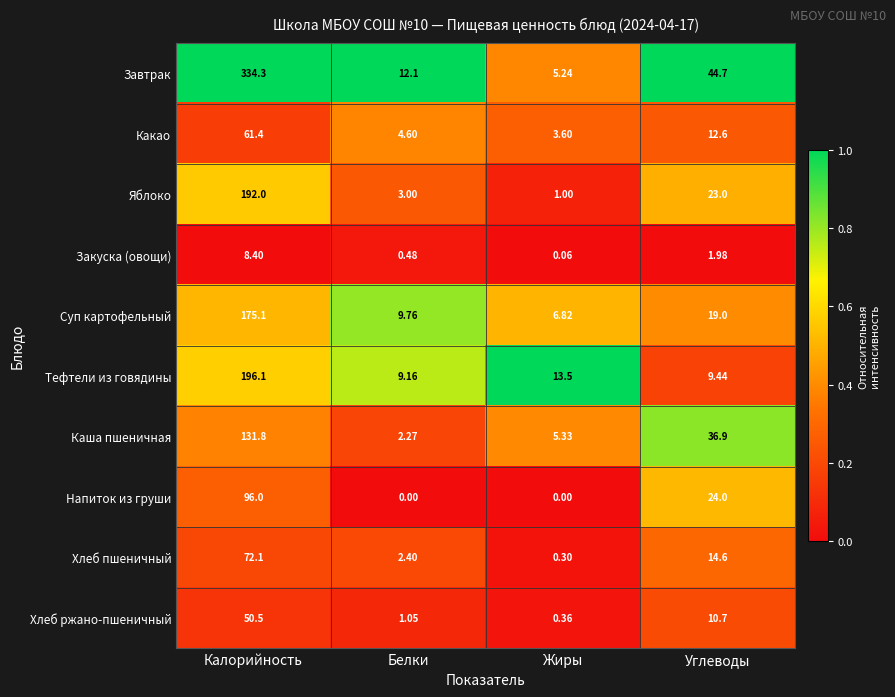

Which series has the widest spread of values?

Завтрак